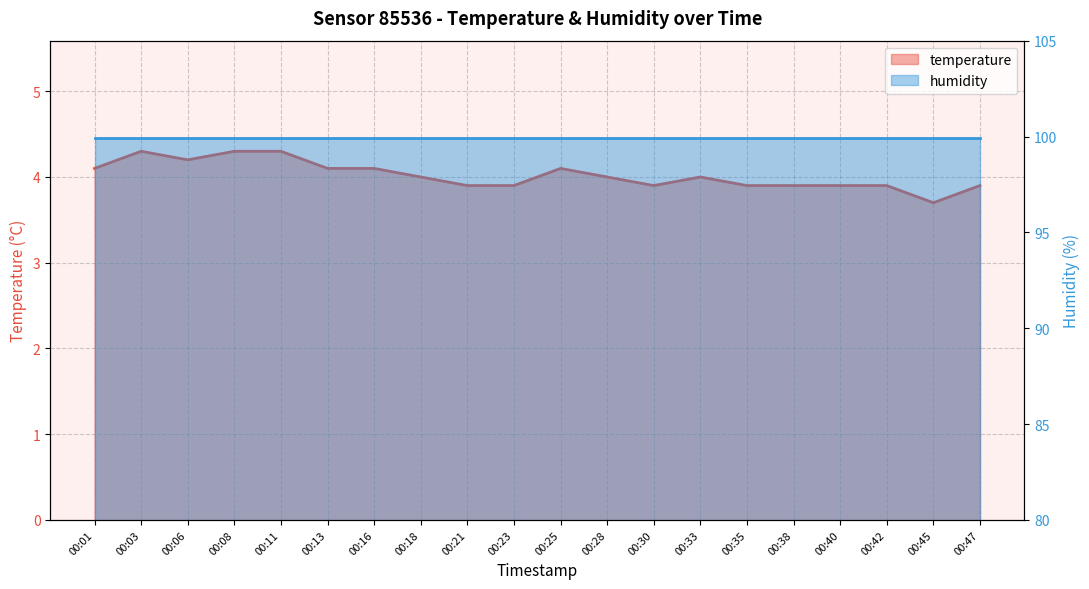

Which has a higher value, 00:18 or 00:23?

00:18